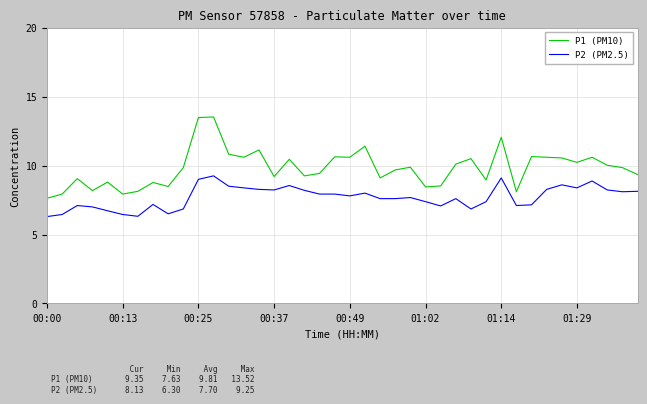

True or false: P2 (PM2.5) and P1 (PM10) intersect in this chart.

False